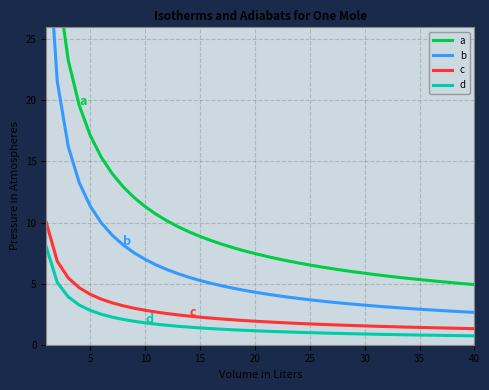

How many data points in d are less than 1?

16